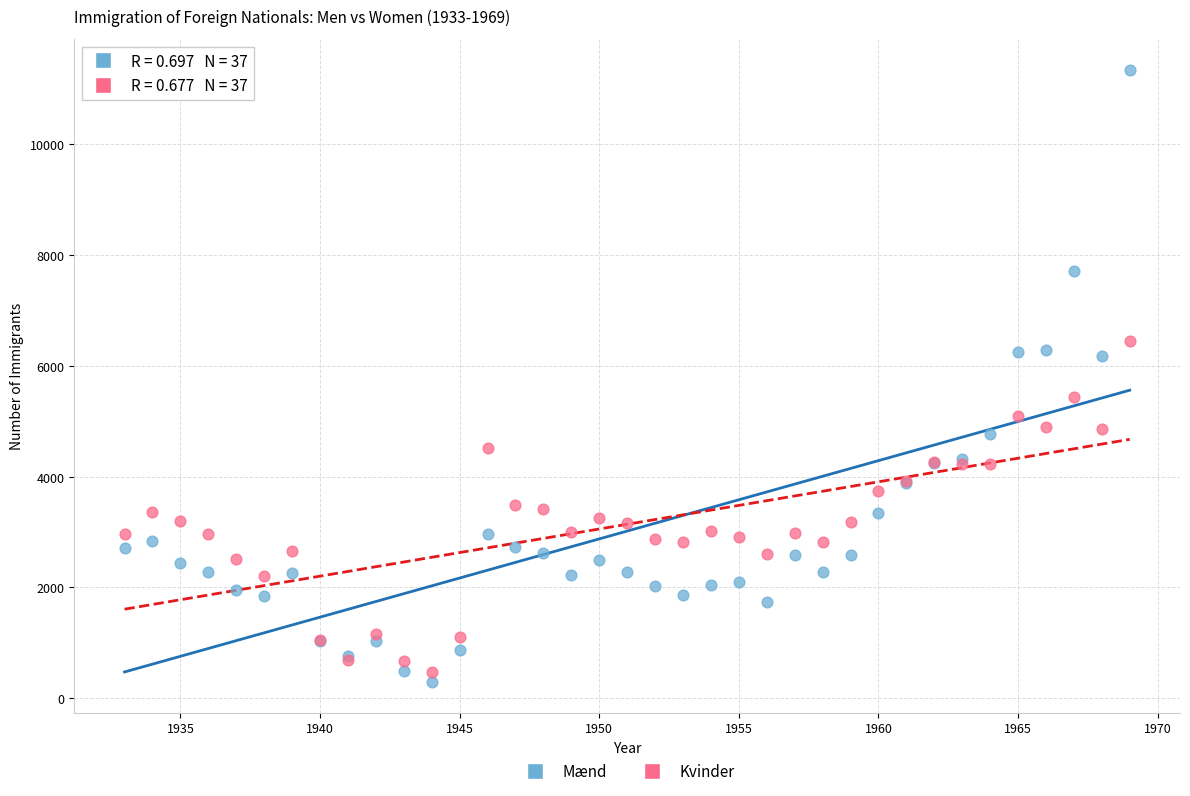

Which series contains the lowest Y value?

Mænd